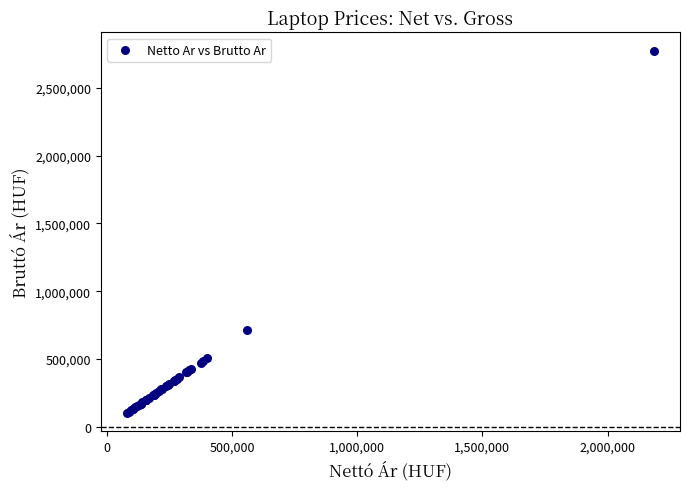

What Y value in the scatter plot is closest to 1438452?

712940